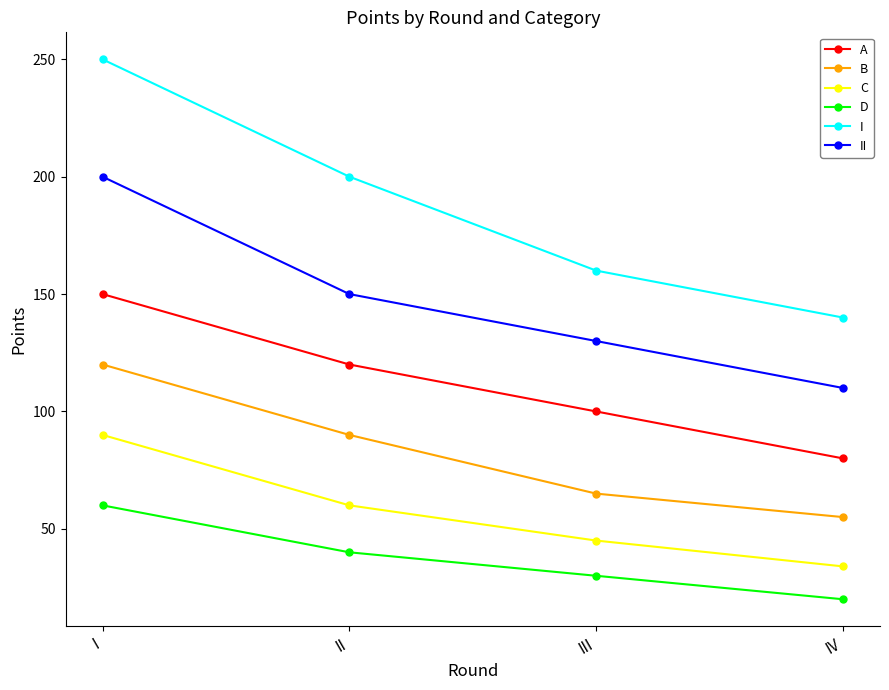

At how many categories does at least one series exceed 248?

1